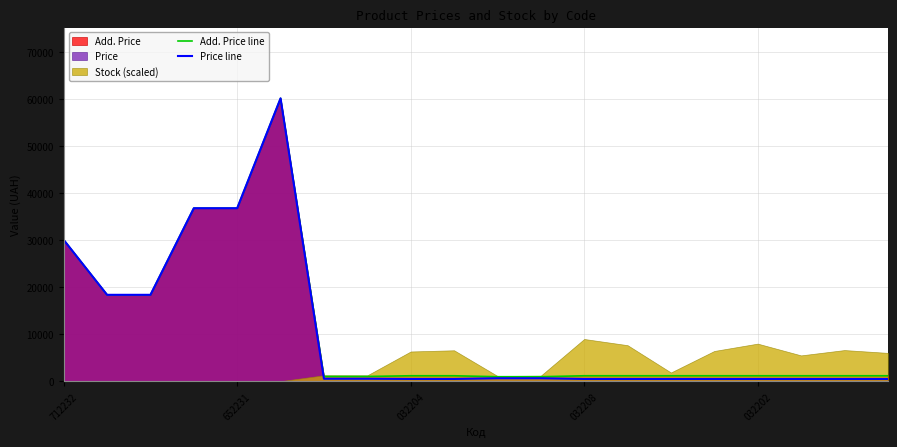

What is the highest value of the Add. Price line series?

60205.6